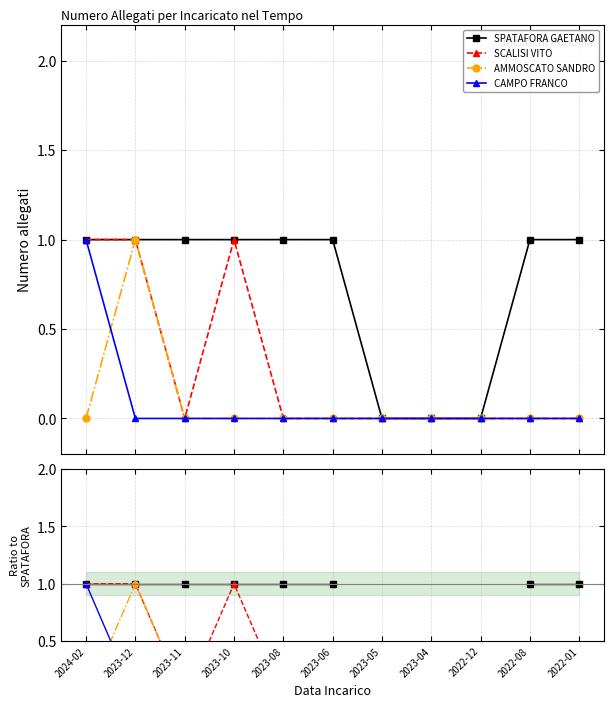

How many lines are shown in the chart?

4